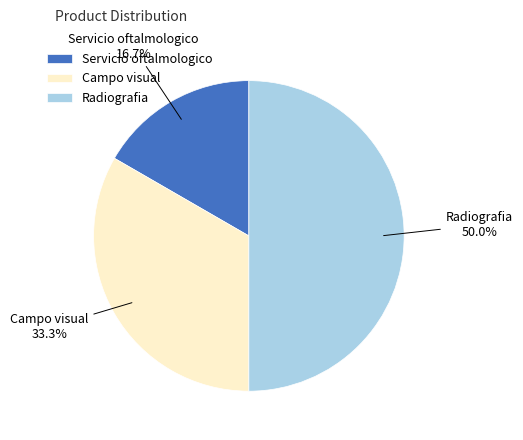

Approximately how many times larger is the value at Radiografia compared to Servicio oftalmologico?

3.0